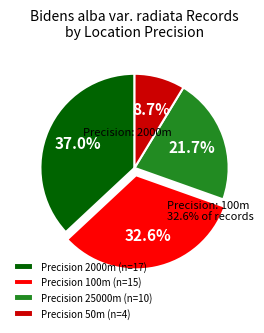

Rank the categories by value from lowest to highest.

50, 25000, 100, 2000